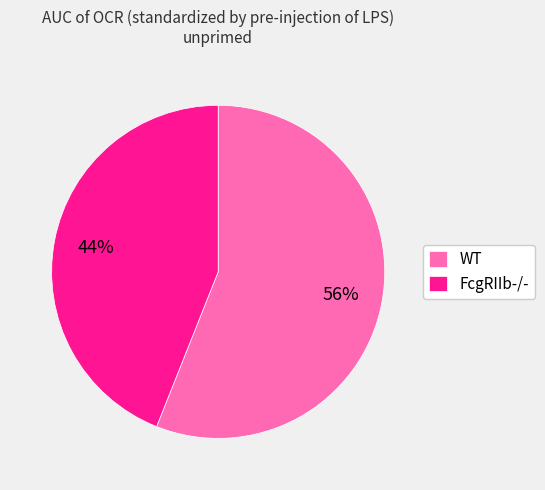

Combined, do WT and FcgRIIb-/- account for over 50%?

Yes